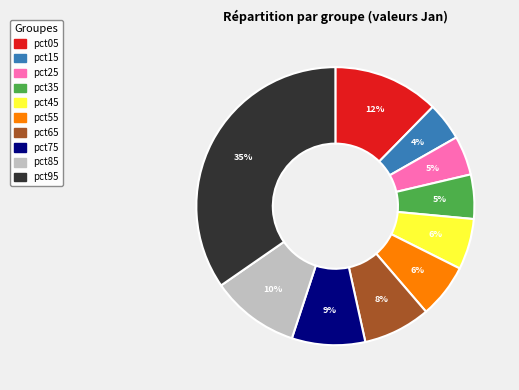

Is there a majority slice in this chart?

No